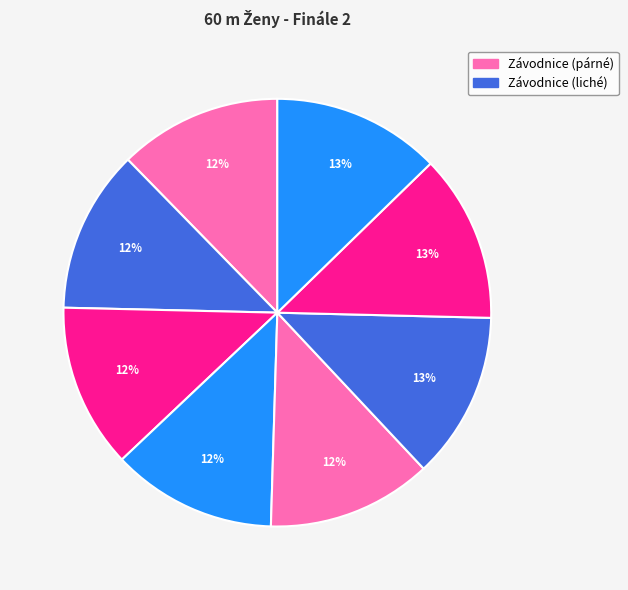

How many segments does this pie chart have?

8